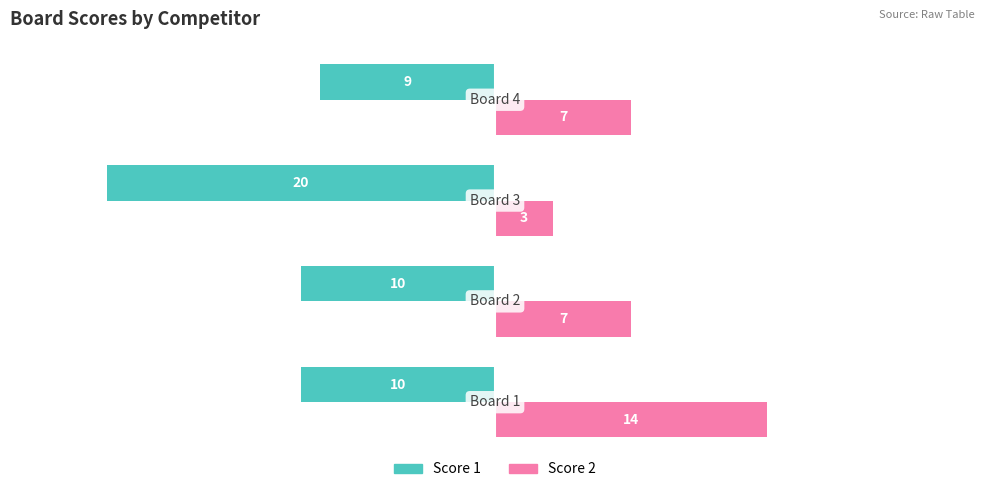

How many data points in Score 2 are less than 7?

1